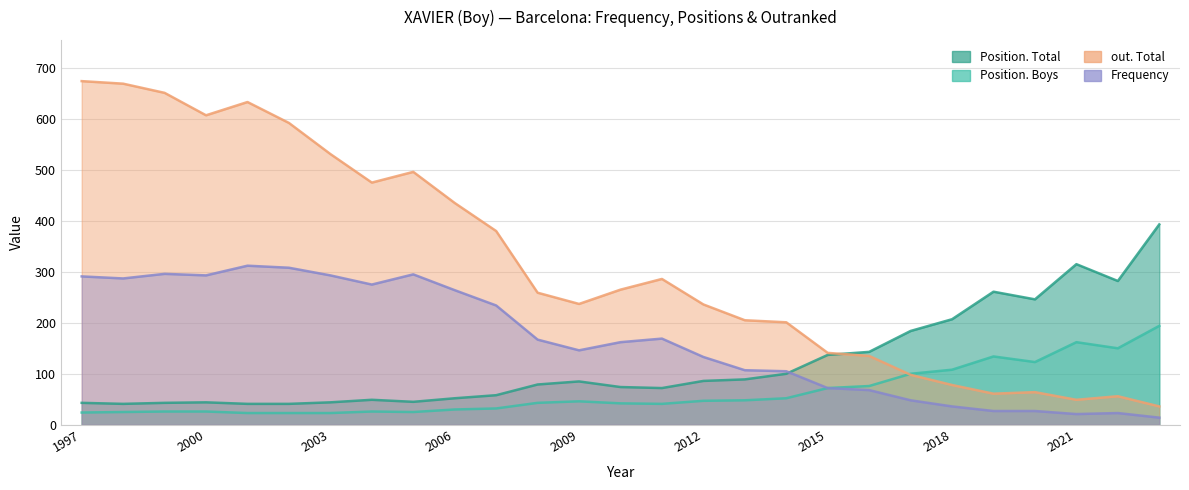

What is the value of the Position. Total point at the 22nd from the left?

207